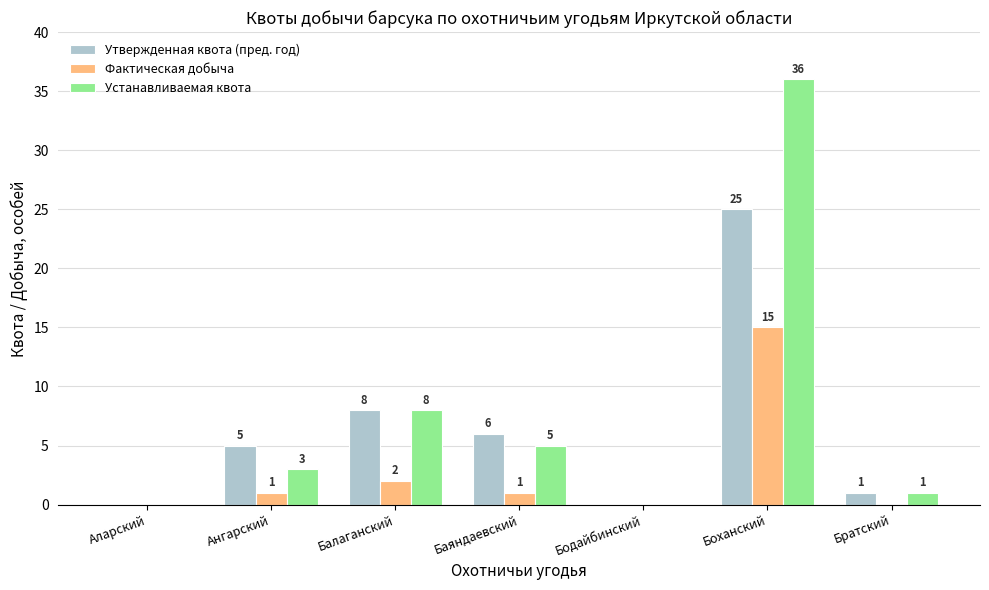

How many groups of bars are there?

7